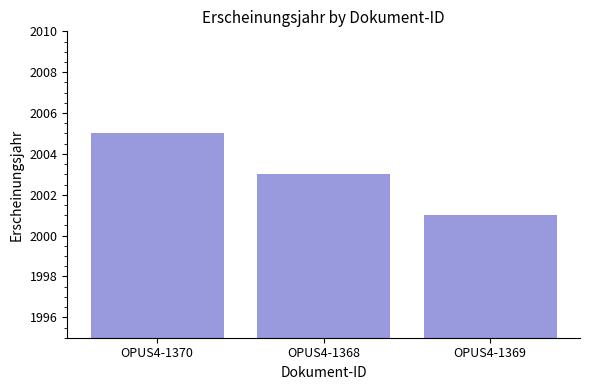

What is the value of the 1st bar from the left?

2005